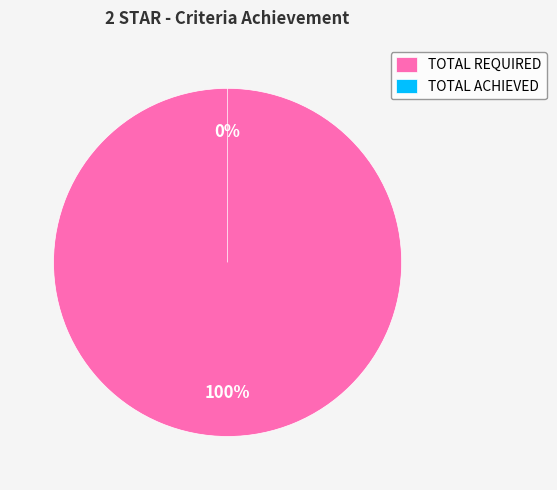

What is the majority slice?

TOTAL REQUIRED